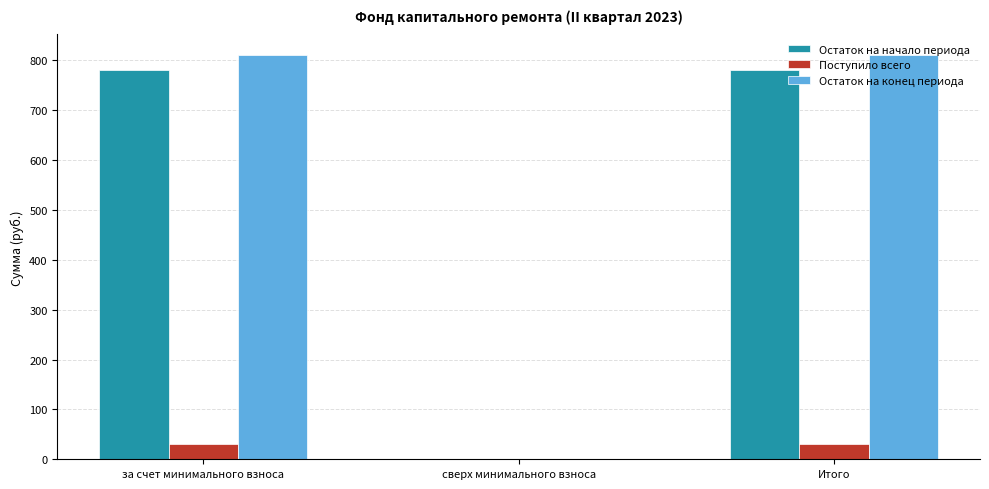

What value does the Остаток на начало периода series have at за счет минимального взноса?

780.1